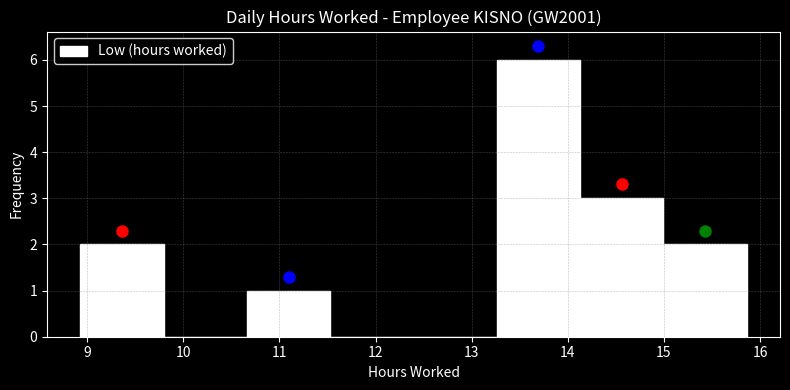

What is the height of the bar covering 15.0 to 15.9 on the x-axis? Neither the bar edges nor the heights are printed on the chart, so give them approximately, as read against the axes.

2